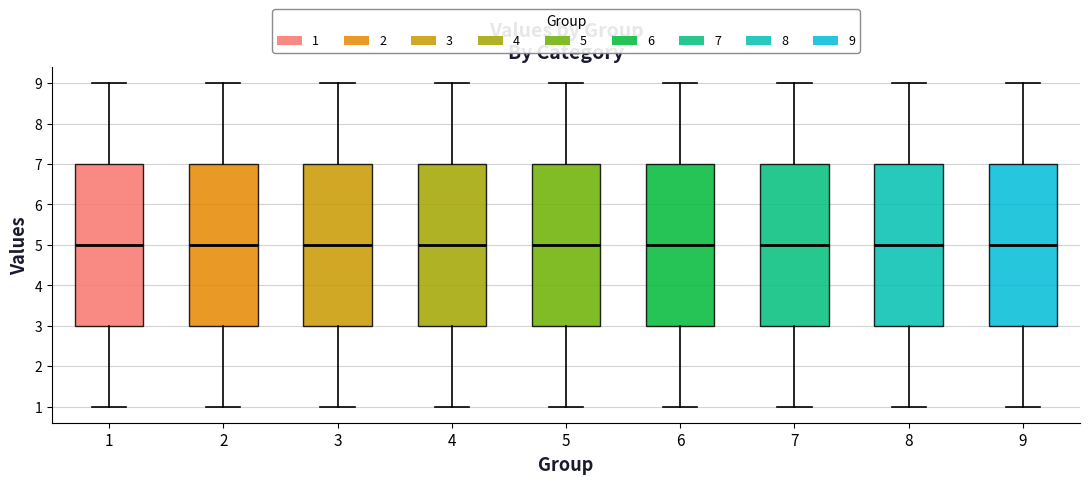

Reading left to right, read every box against the y-axis: the position of its median line, the range the box covers, and the ends of its whiskers. The values are not printed on the chart, so give them approximately, as read against the axis.

1: median 5, box 3 to 7, whiskers 1 to 9
2: median 5, box 3 to 7, whiskers 1 to 9
3: median 5, box 3 to 7, whiskers 1 to 9
4: median 5, box 3 to 7, whiskers 1 to 9
5: median 5, box 3 to 7, whiskers 1 to 9
6: median 5, box 3 to 7, whiskers 1 to 9
7: median 5, box 3 to 7, whiskers 1 to 9
8: median 5, box 3 to 7, whiskers 1 to 9
9: median 5, box 3 to 7, whiskers 1 to 9